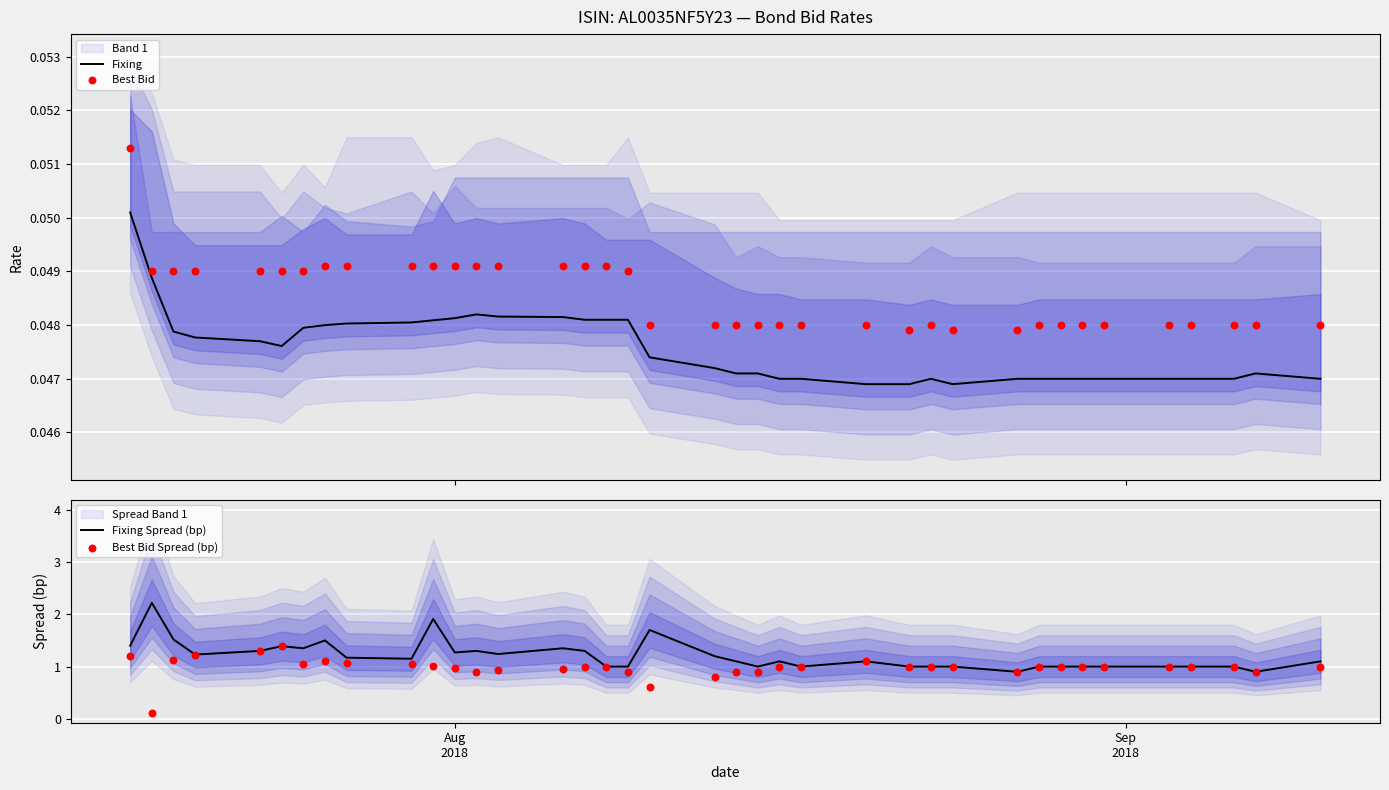

What is the maximum value for Fixing Spread (bp)?

2.2